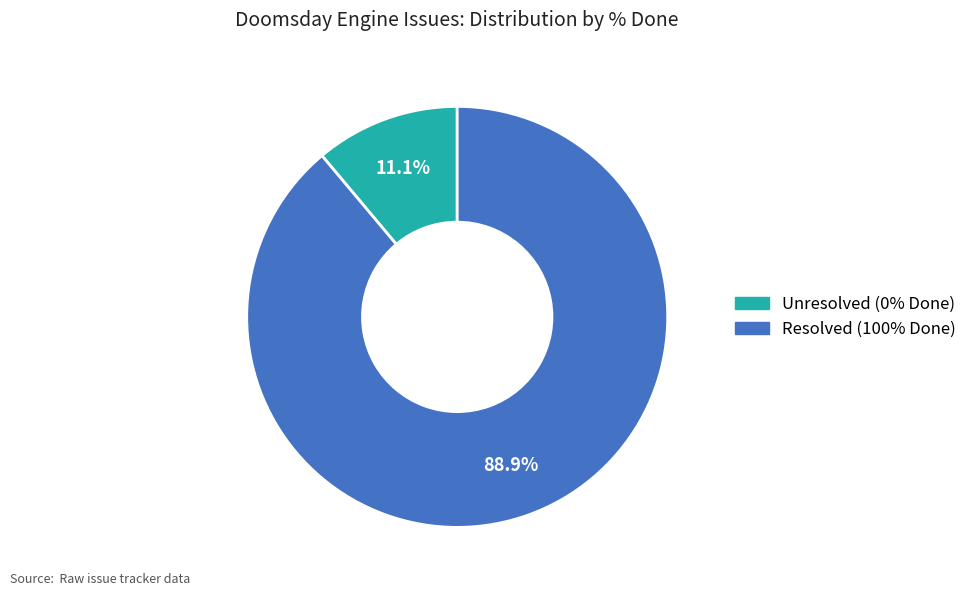

Is there any slice that represents more than half of the pie?

Yes